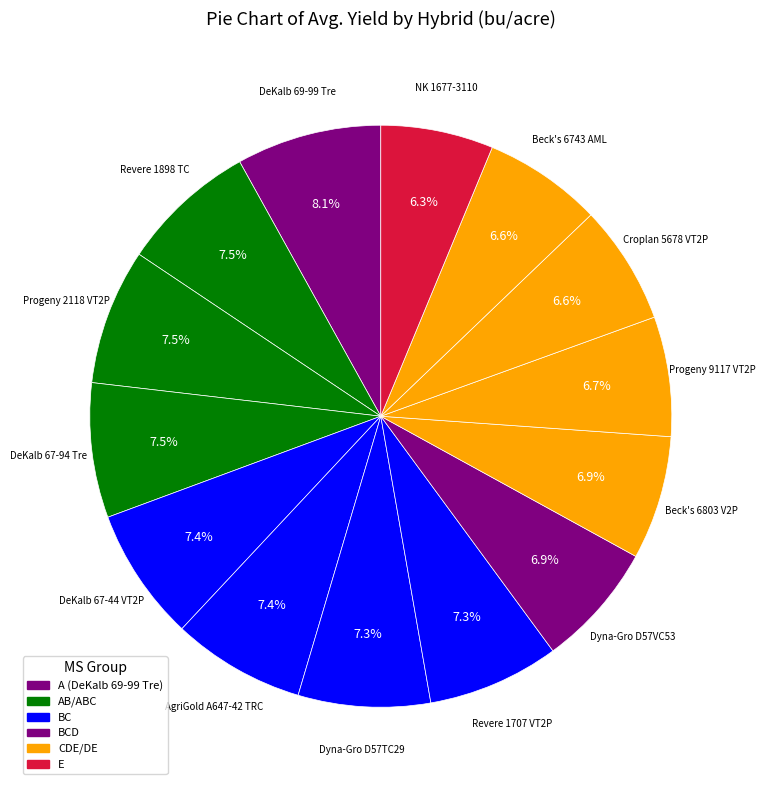

How many segments does this pie chart have?

14